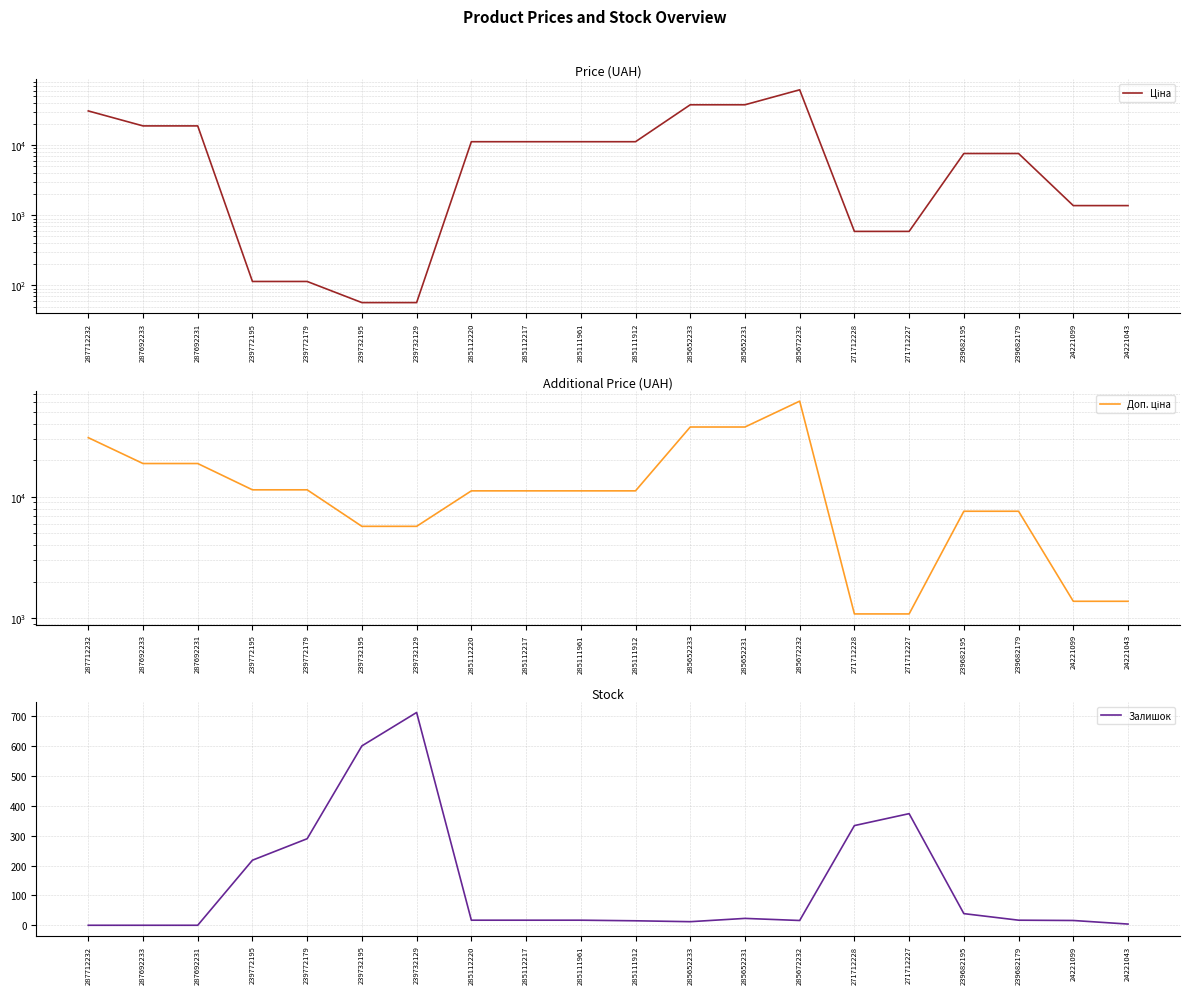

What is the average value of the Доп. ціна series?

15201.1